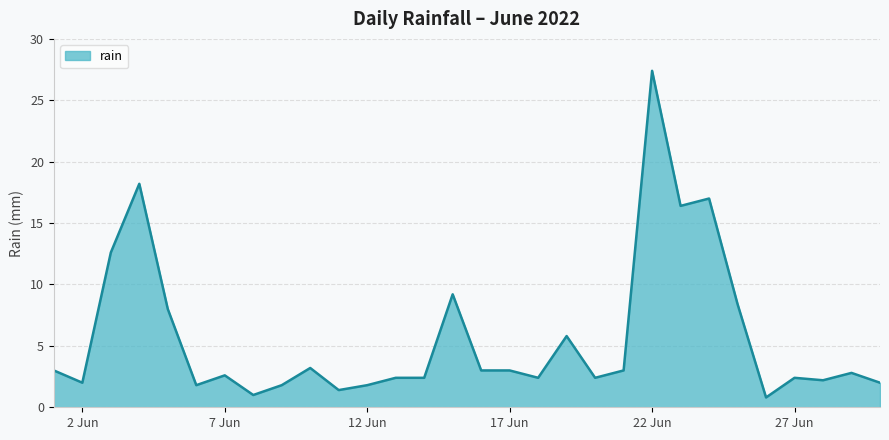

How many lines are shown in the chart?

1